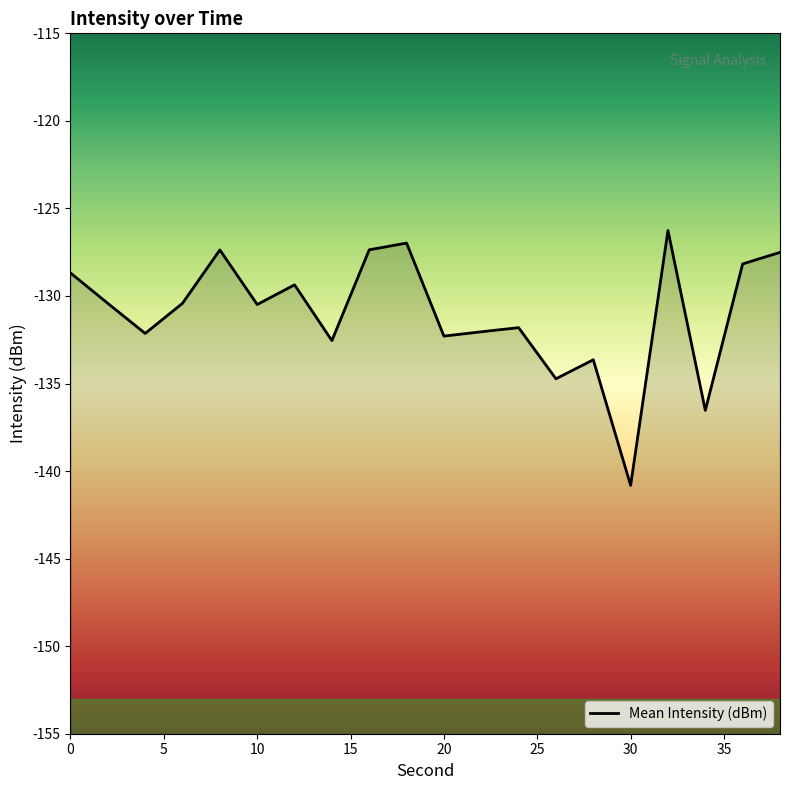

True or false: the data shows -127.4 at 8.

True